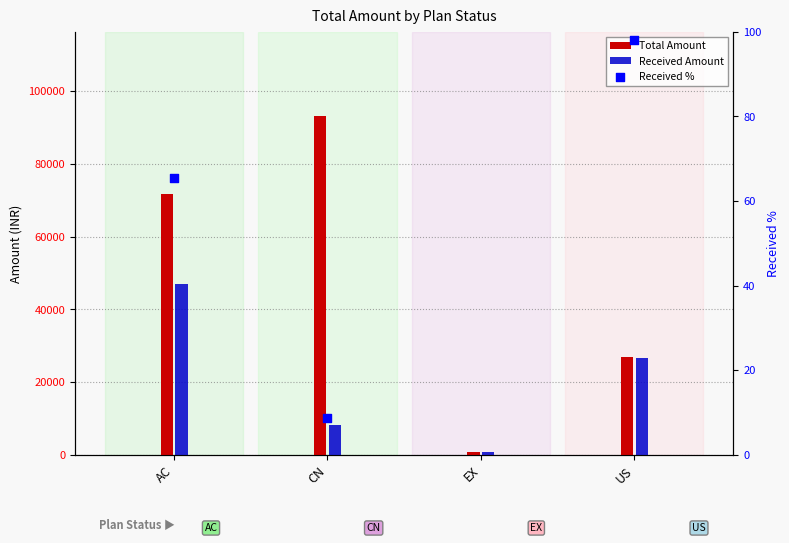

Which series has the largest total across all categories?

Total Amount